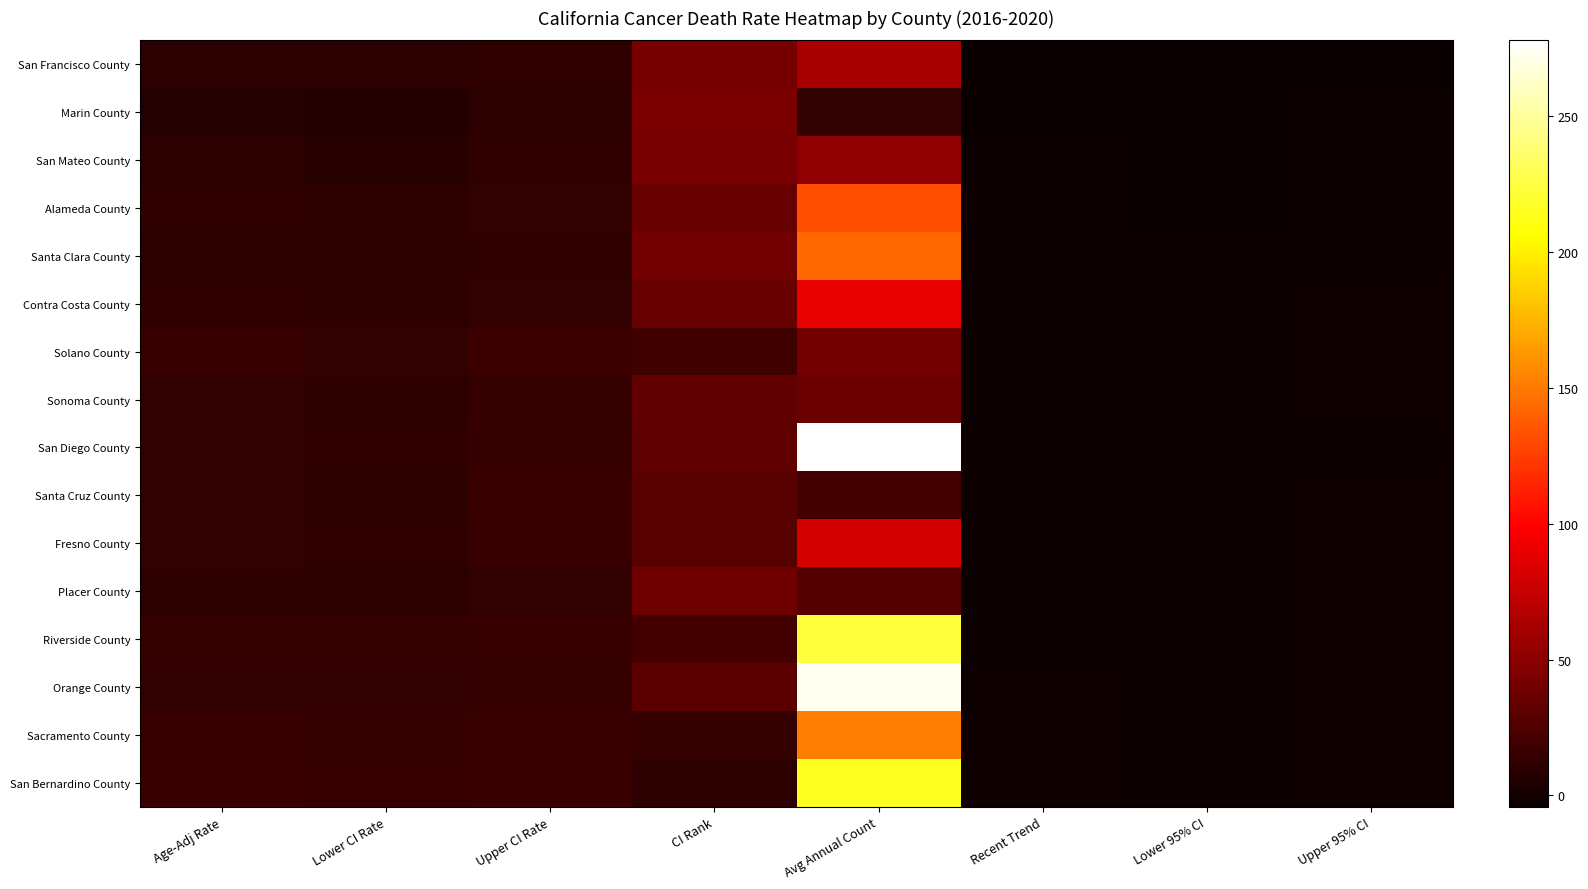

What is the total value across all series at Lower CI Rate?

179.9